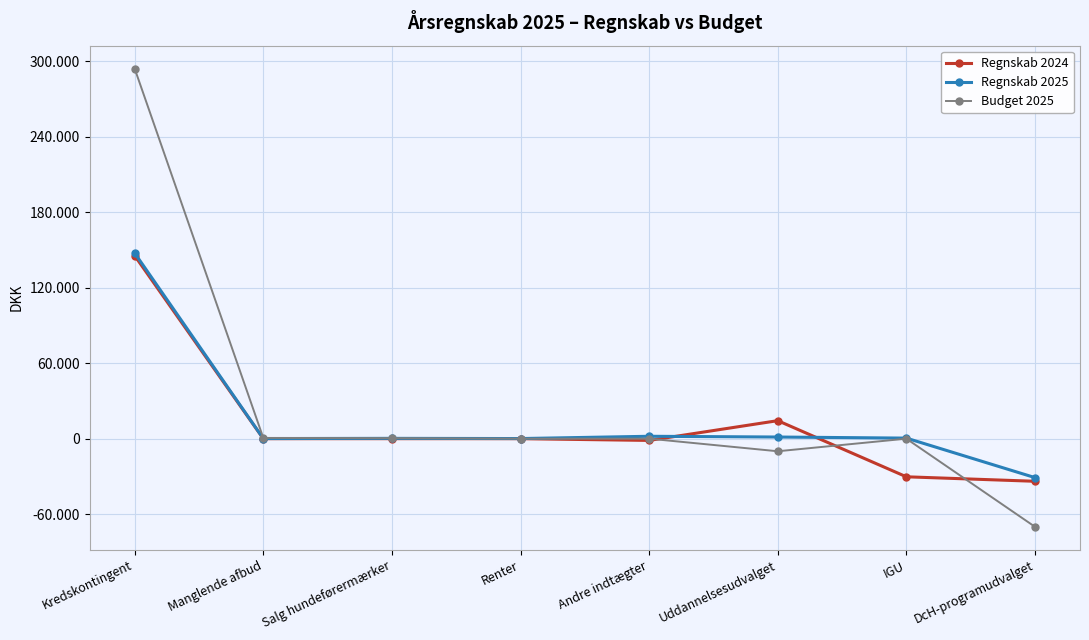

Is this an area chart (filled region under the line)?

No